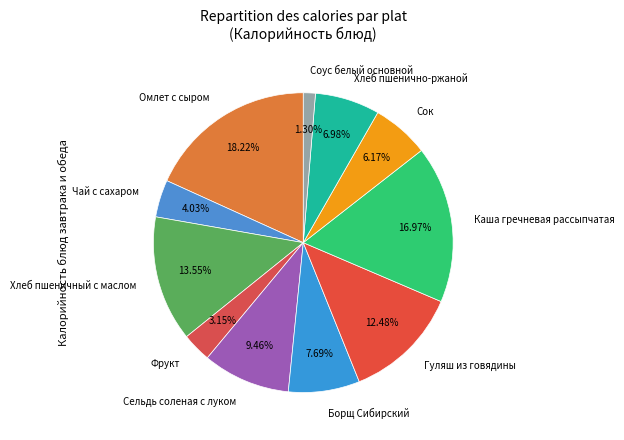

Which slice is the smallest?

Соус белый основной